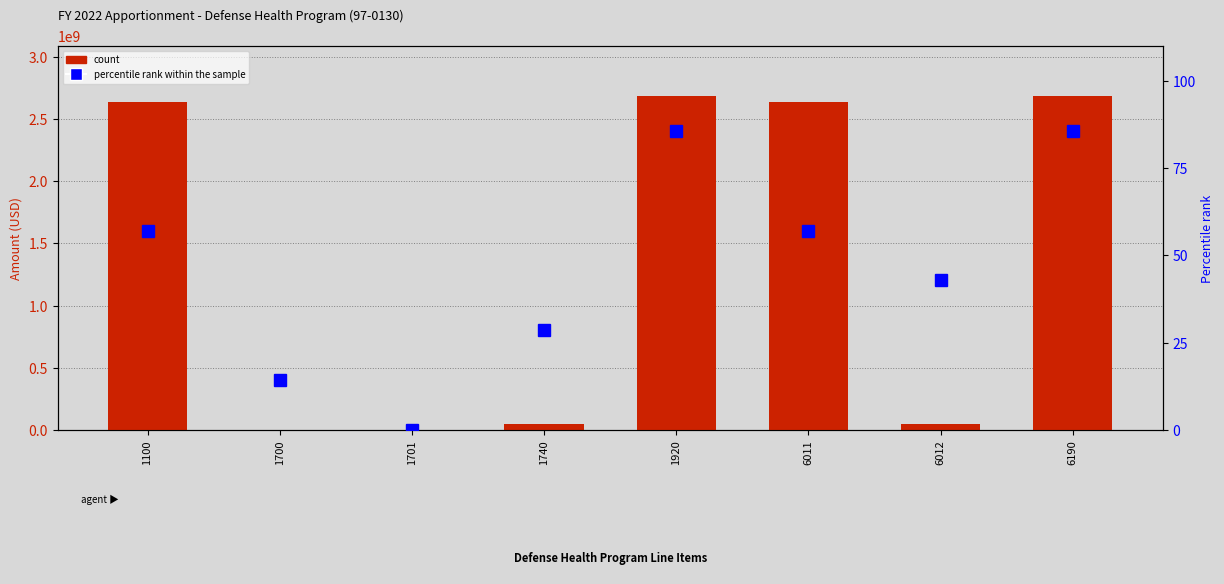

What is the sum of the count values at 6190 and 1700?

2683836470.0